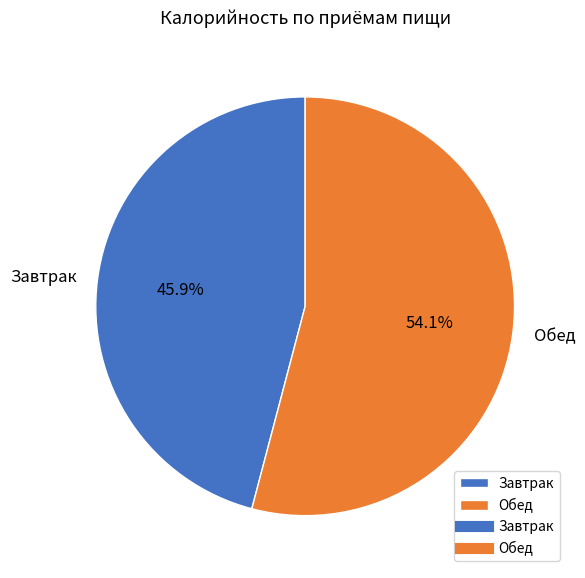

Which slice is the largest?

Обед